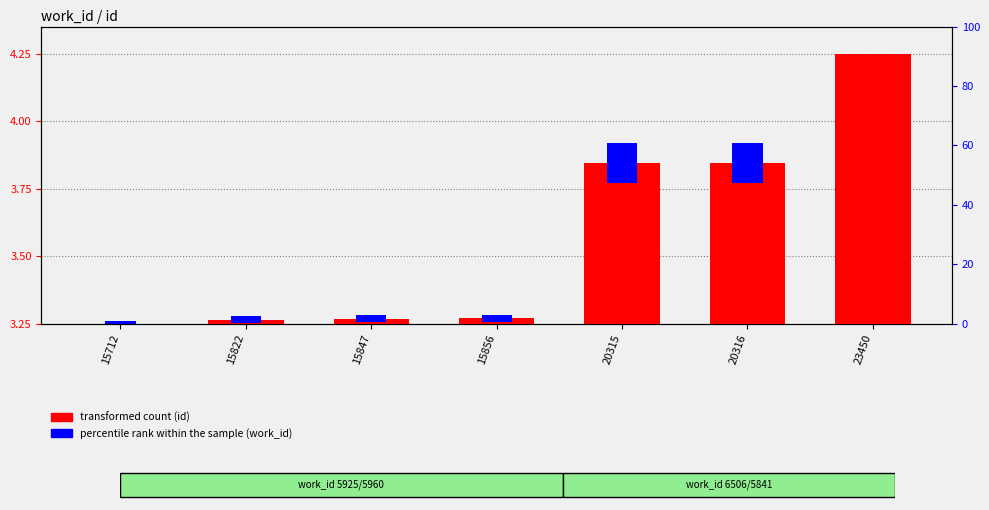

Where is percentile rank within the sample (work_id) nearest to the value 0?

23450